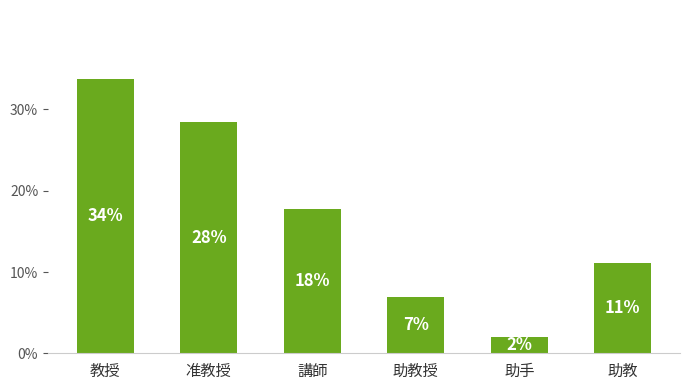

What is the difference between the second highest and minimum values?

26.5